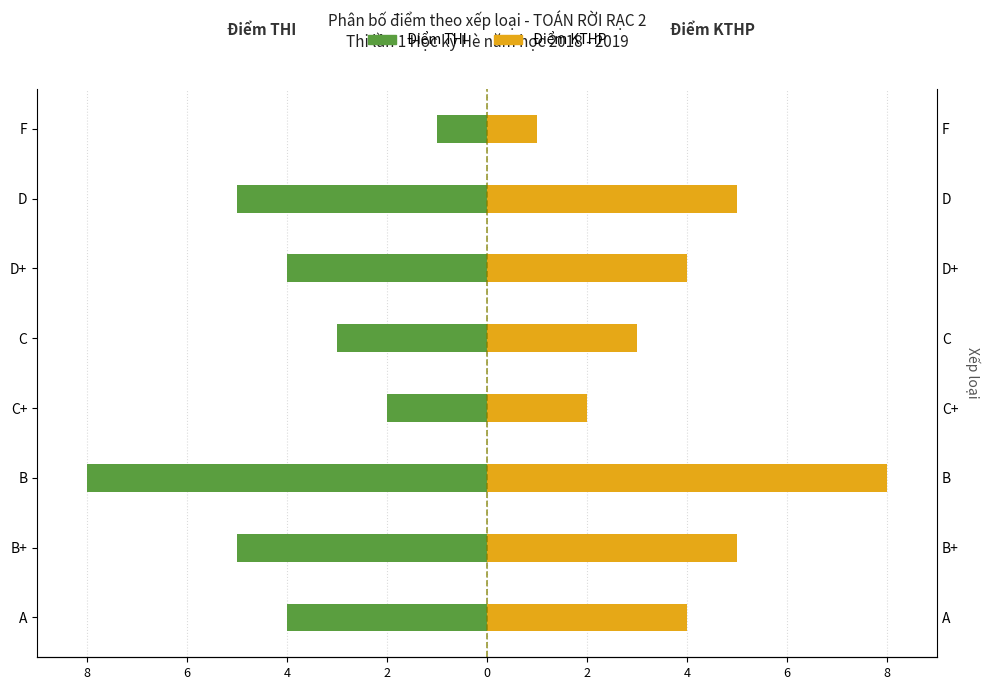

Count the Điểm KTHP values in the range 3 to 5.

5